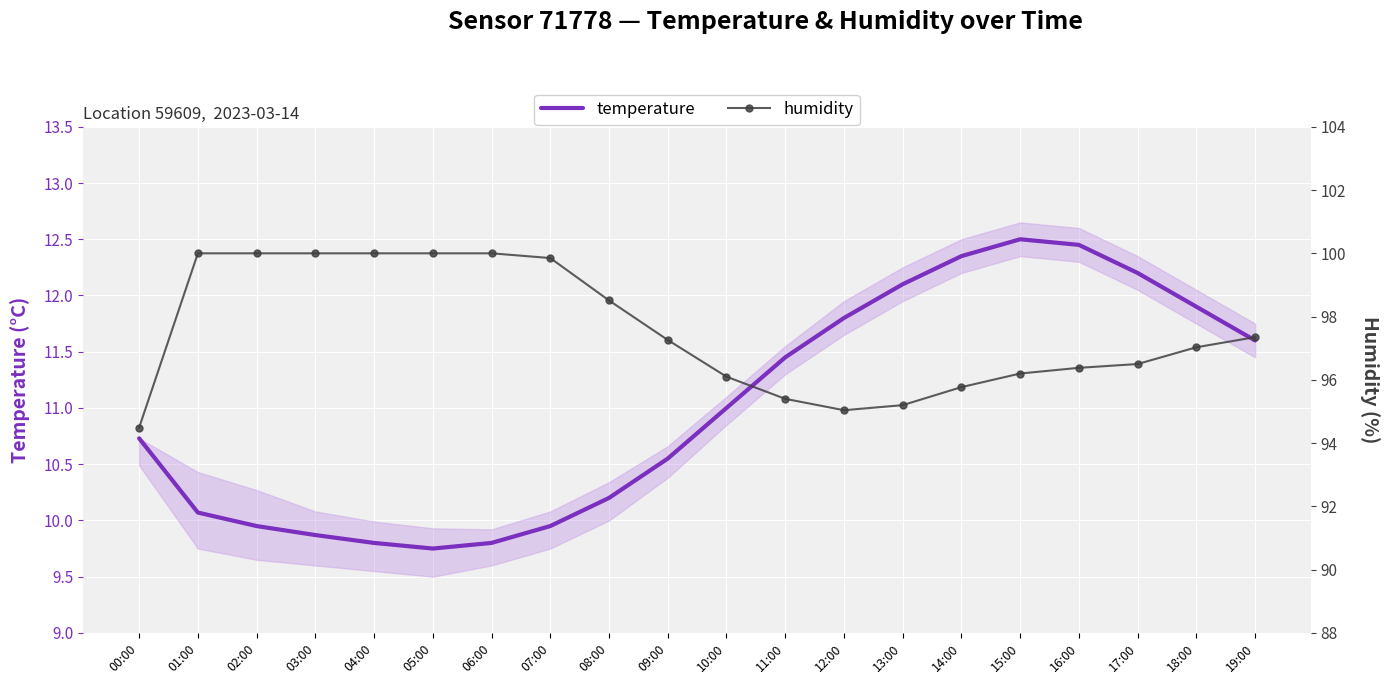

At how many categories does at least one series exceed 35?

20